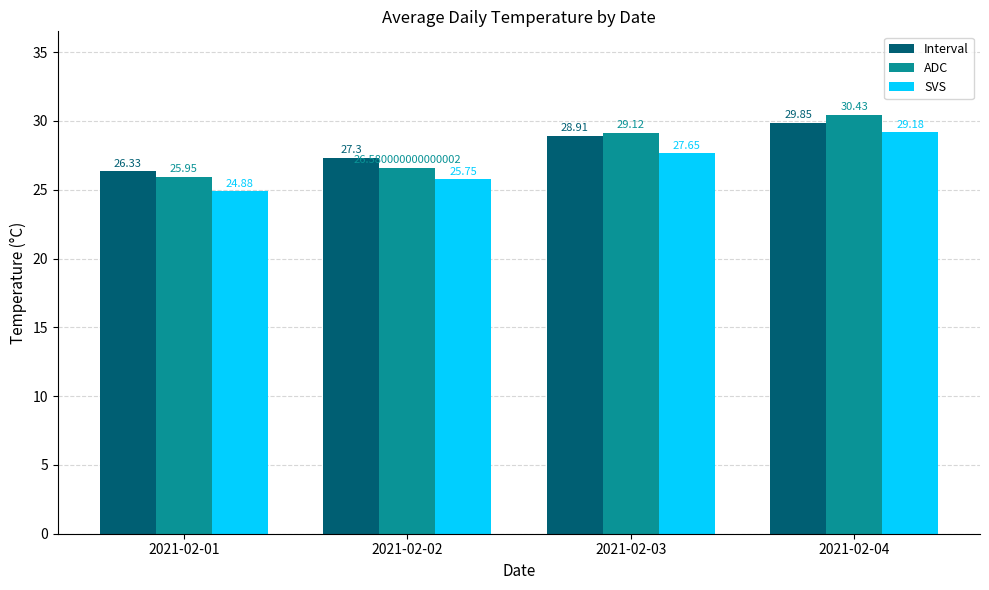

Is it true that Interval equals 26.3 at 2021-02-01?

True